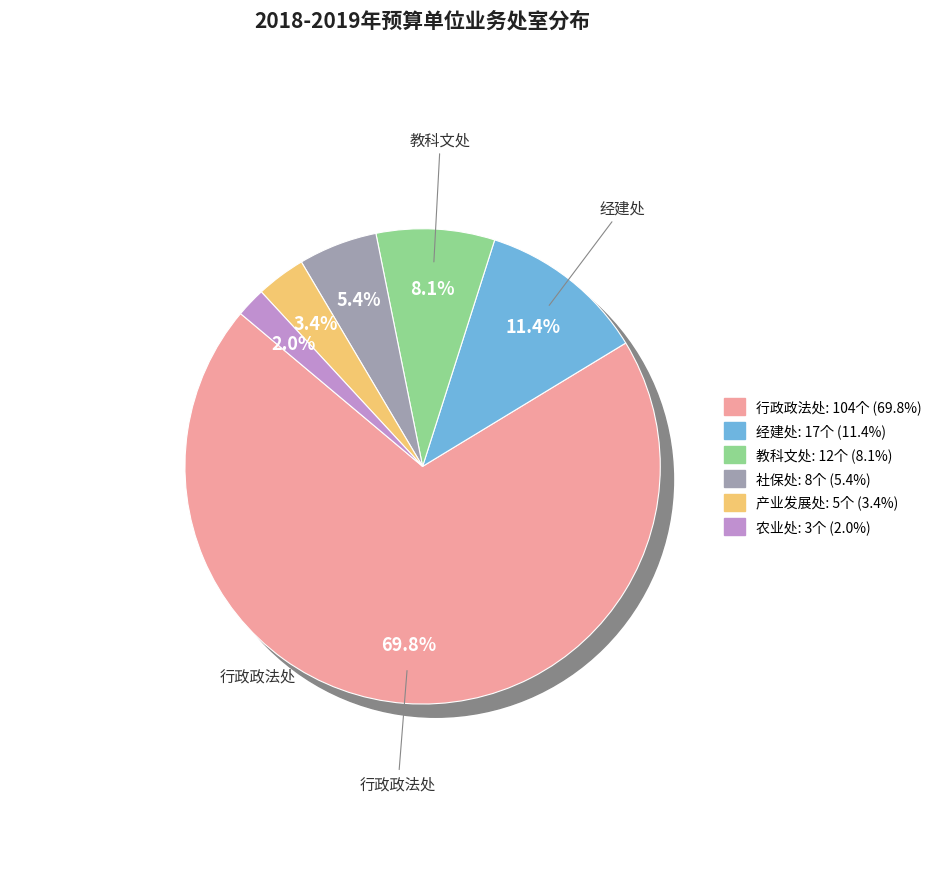

Is there a majority slice in this chart?

Yes